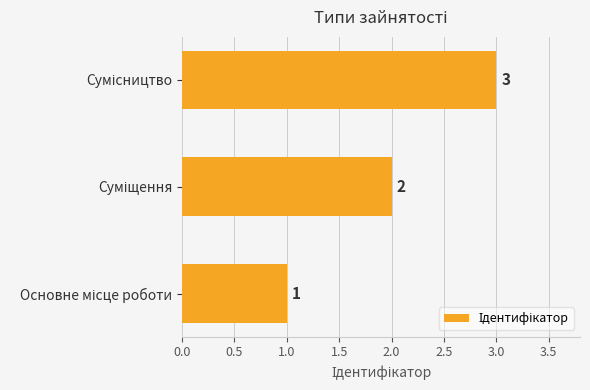

Count the values in the range 1 to 3.

3